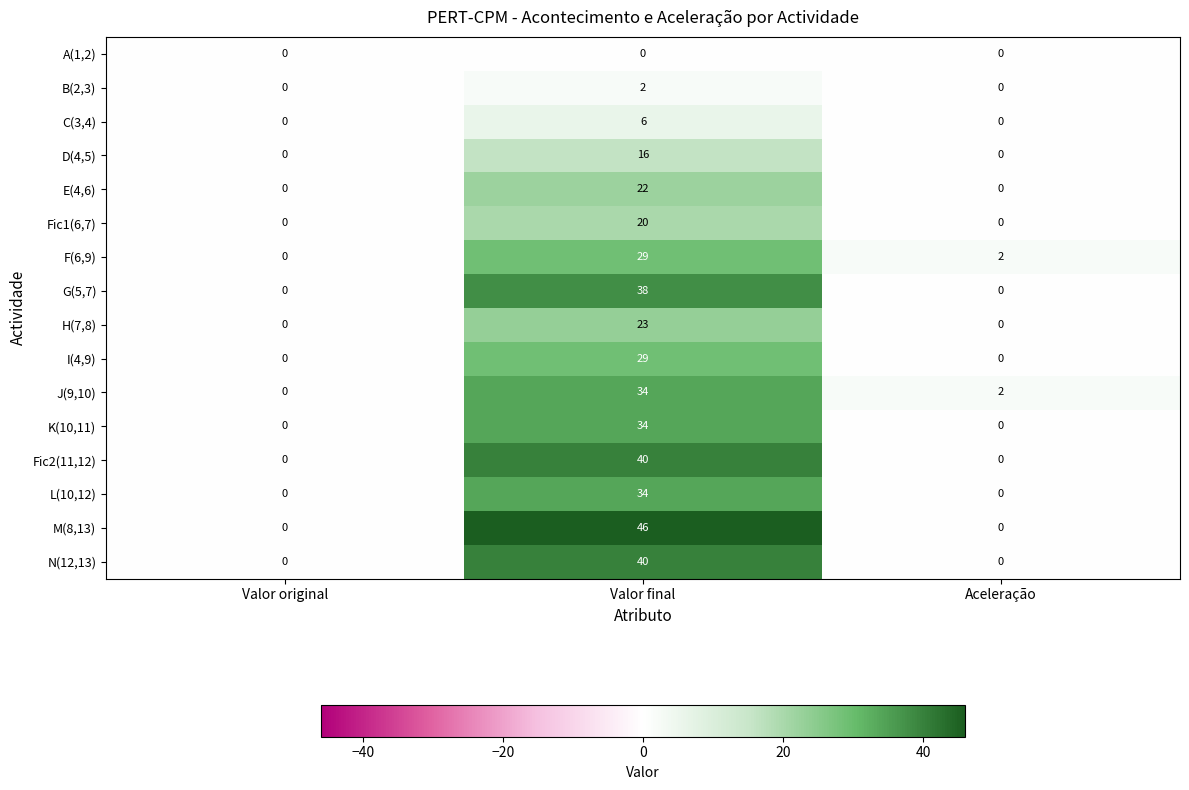

Count the D(4,5) values in the range 0 to 16.

3